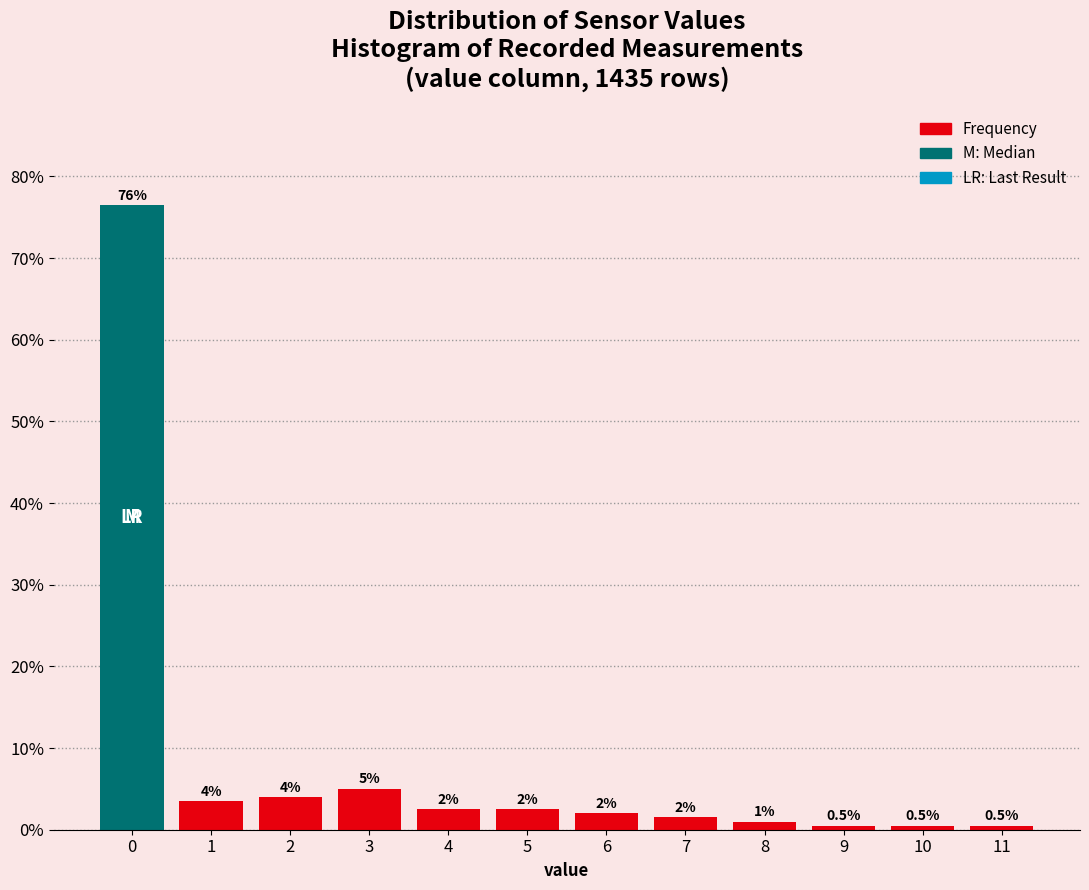

Which range on the x-axis has the tallest bar?

-0.5 to 0.5